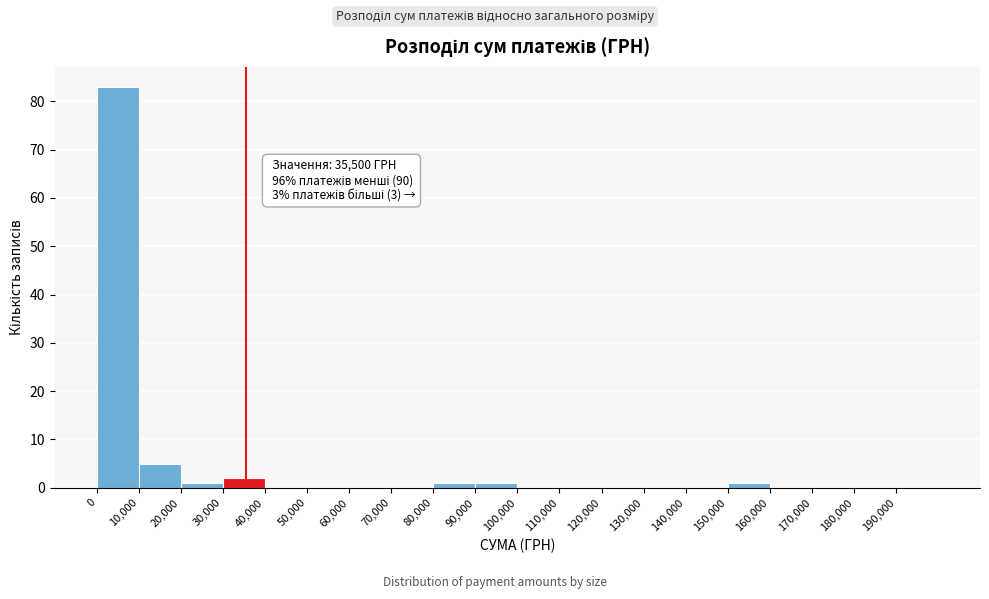

Over which range of the x-axis is the bar tallest?

0 to 10000